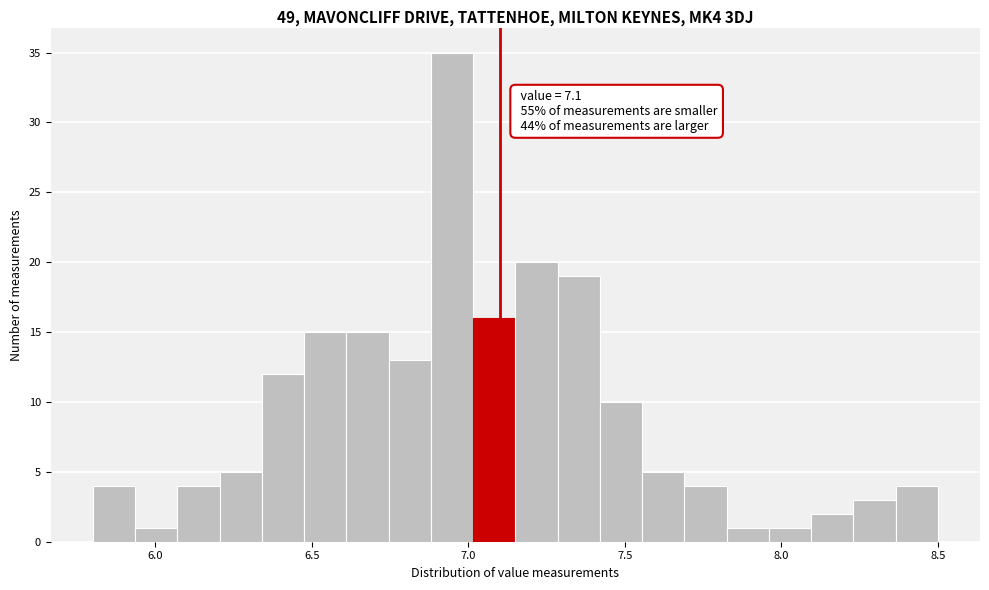

Read against the x-axis, roughly where is the centre of the tallest bar?

6.95